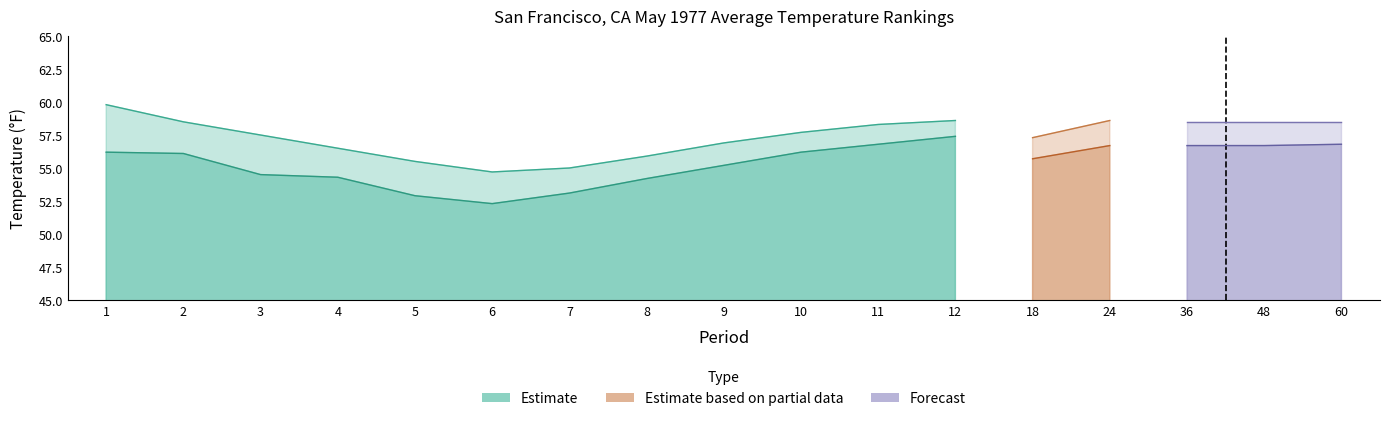

True or false: Value has more than 1 points higher than both neighbors.

False